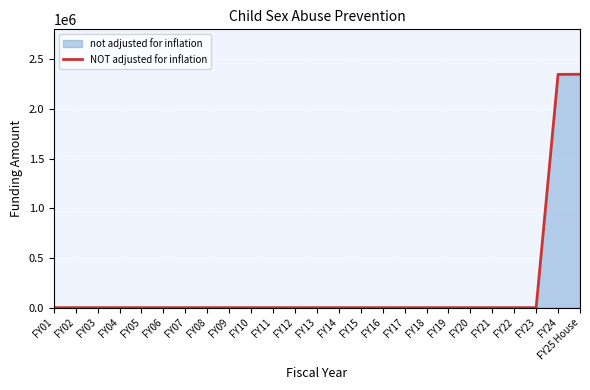

The value at FY25 House is 2351044. True or false?

True